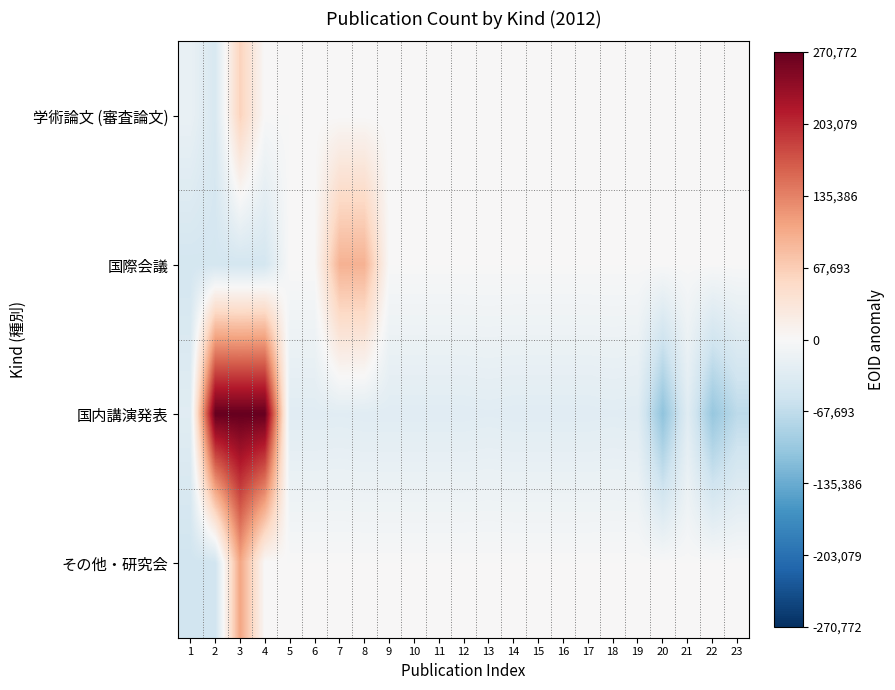

What is the total value across all series at 11?

-31401.6